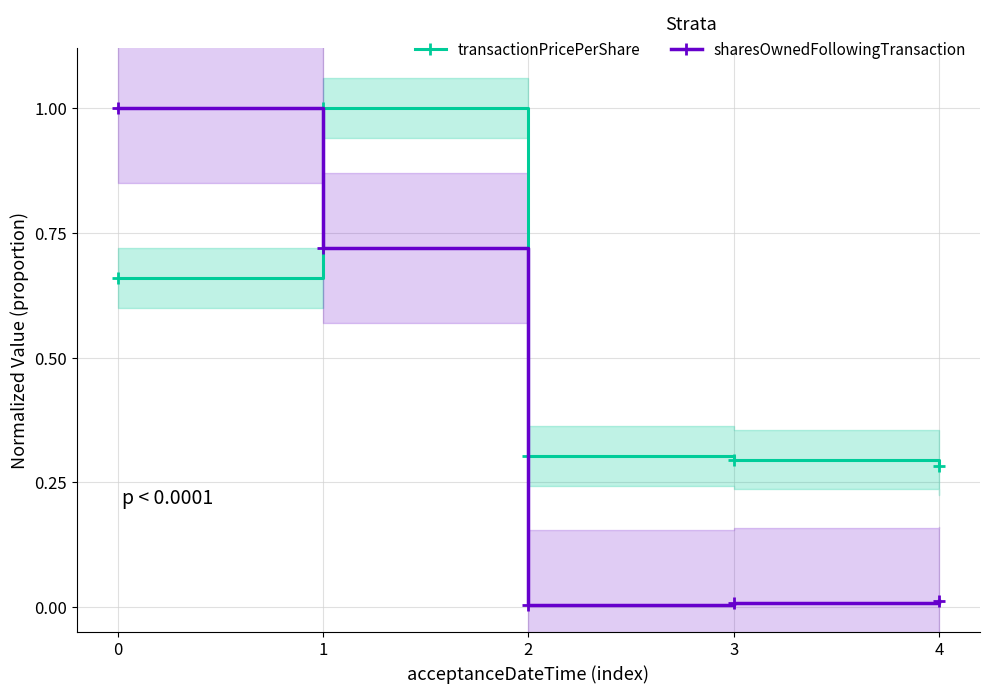

At how many categories does at least one series exceed 0?

5